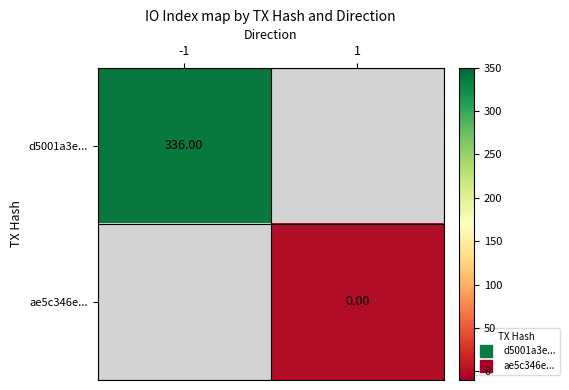

List the series in order of their overall mean, highest first.

d5001a3e..., ae5c346e...